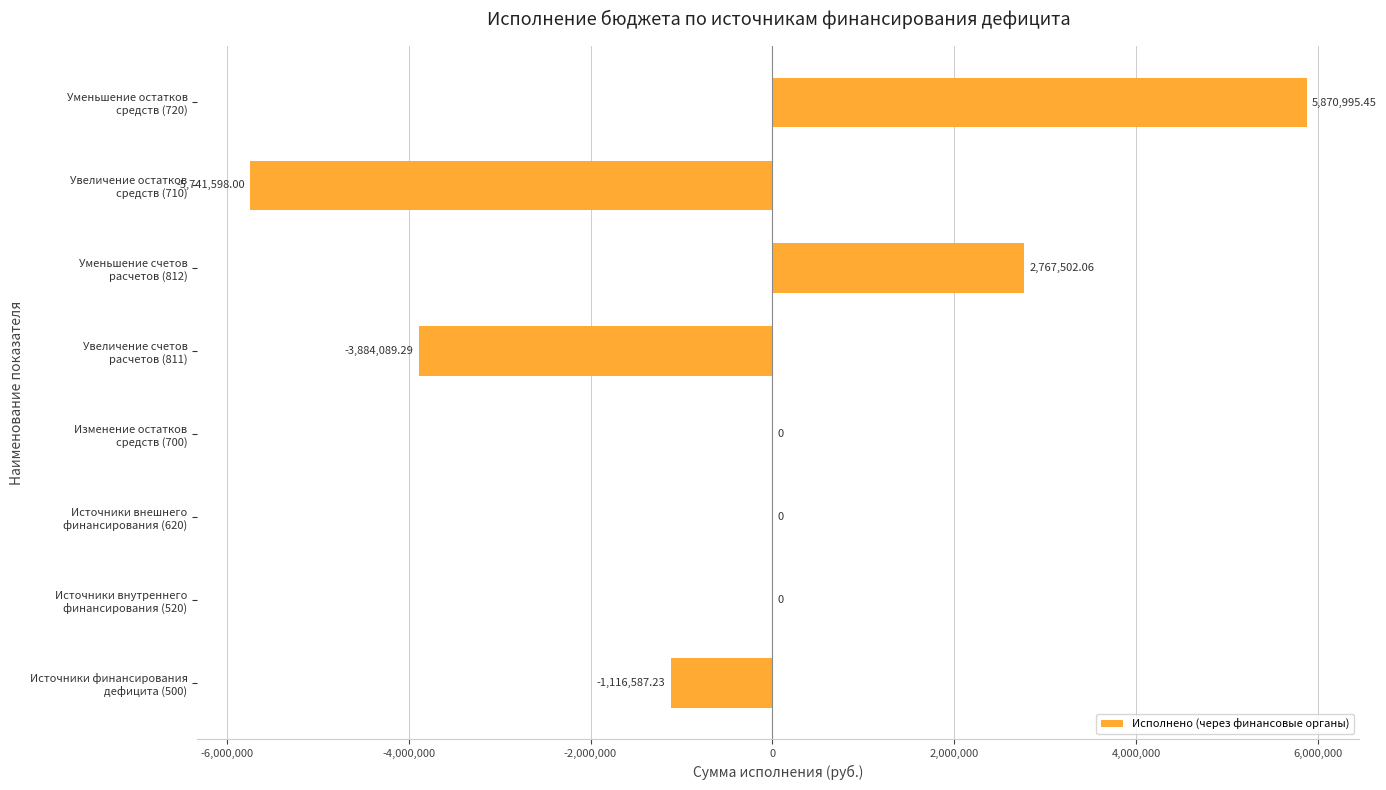

What is the maximum value shown in the chart?

5870995.5